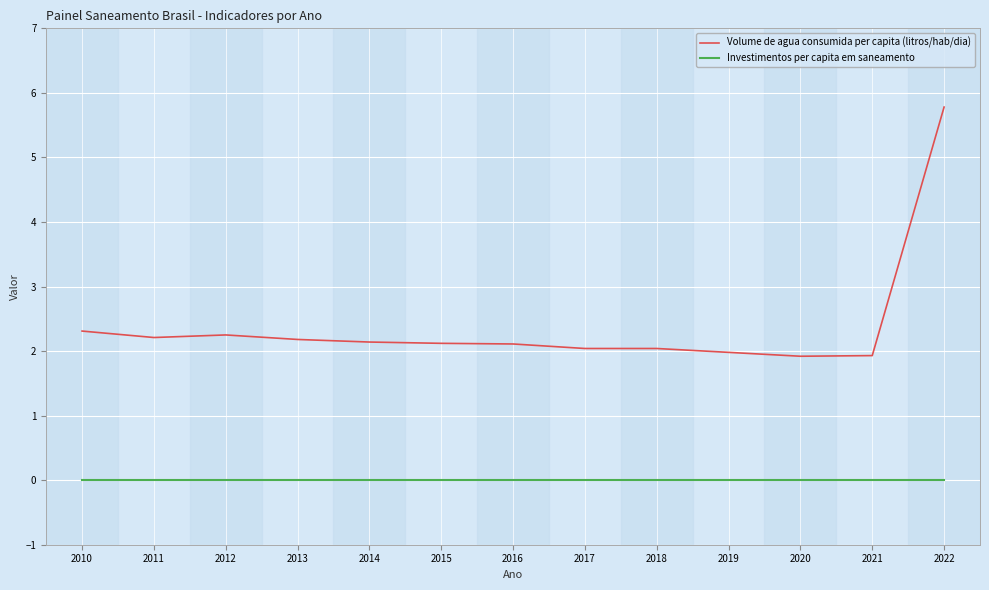

Is the value of Investimentos per capita em saneamento at 2012 greater than the value of Volume de agua consumida per capita (litros/hab/dia) at 2020?

No